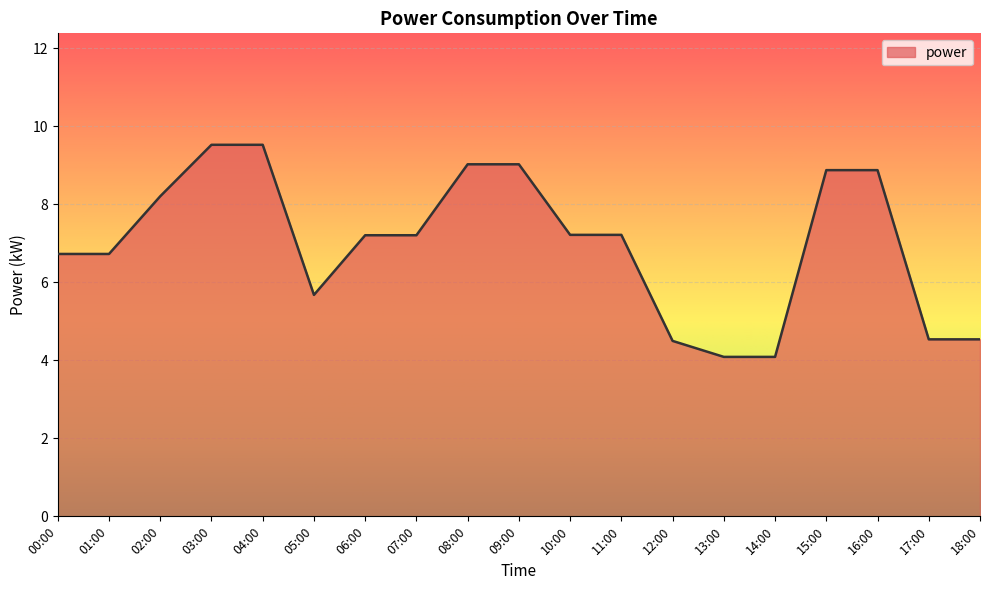

Does the chart display data point markers on the line(s)?

No